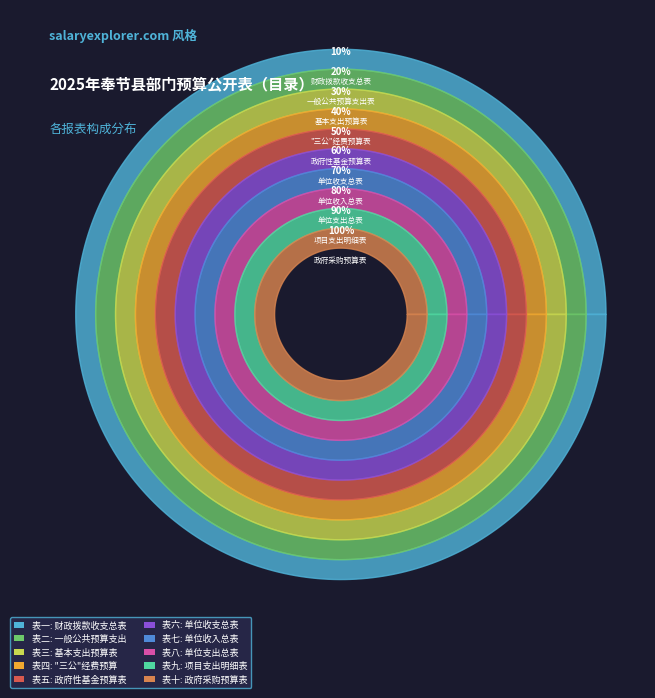

What is the largest slice in the pie chart?

表十